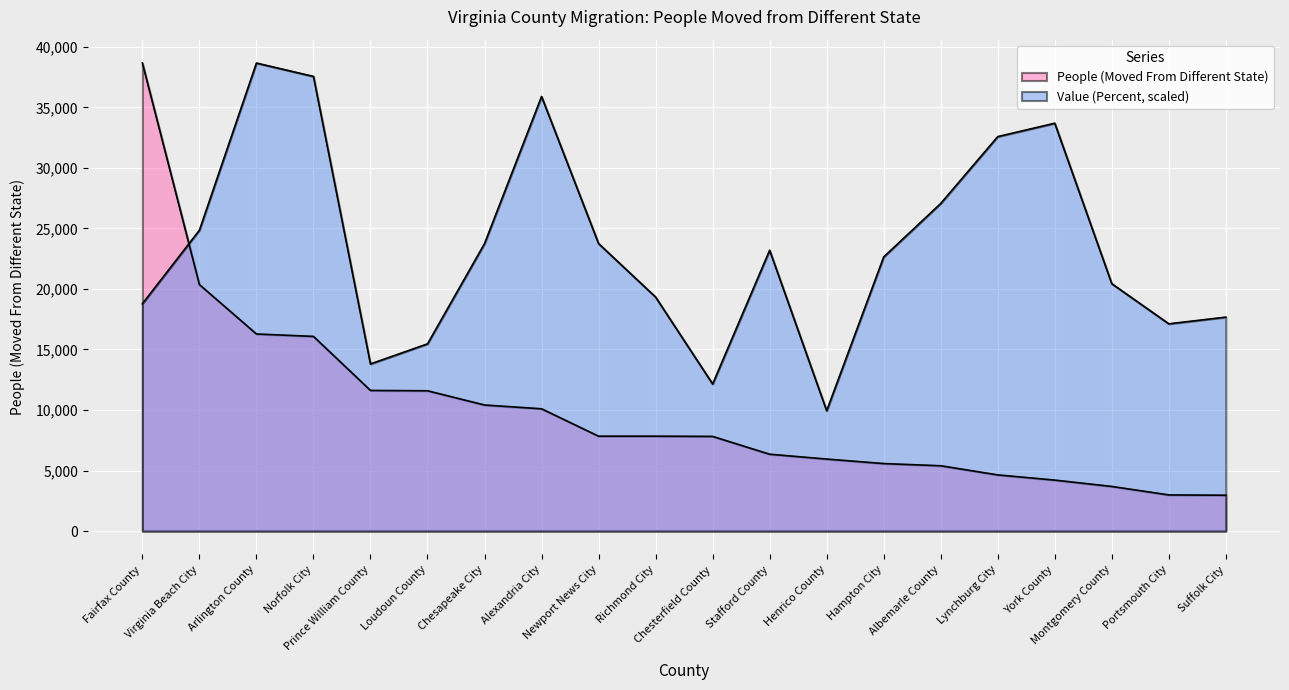

At how many categories does at least one series exceed 11926?

19